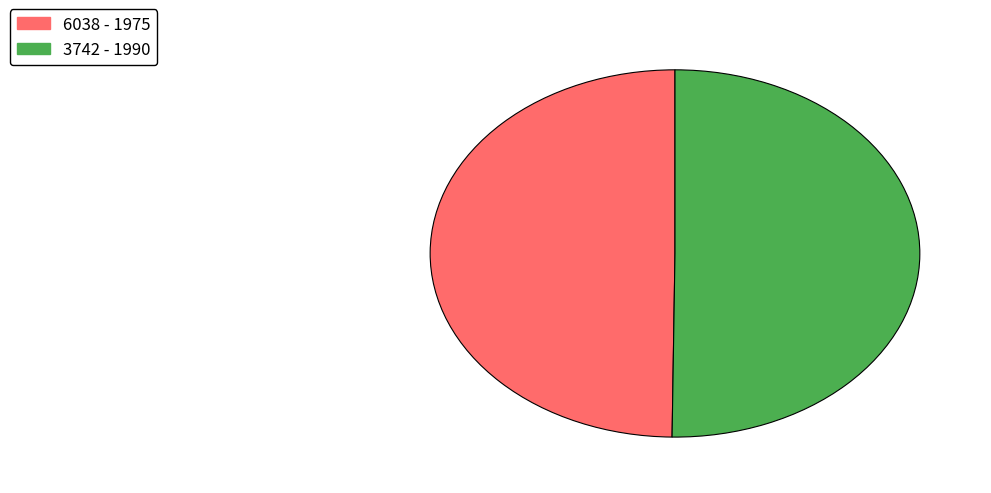

Is it true that 6038 is 58% of the pie?

False